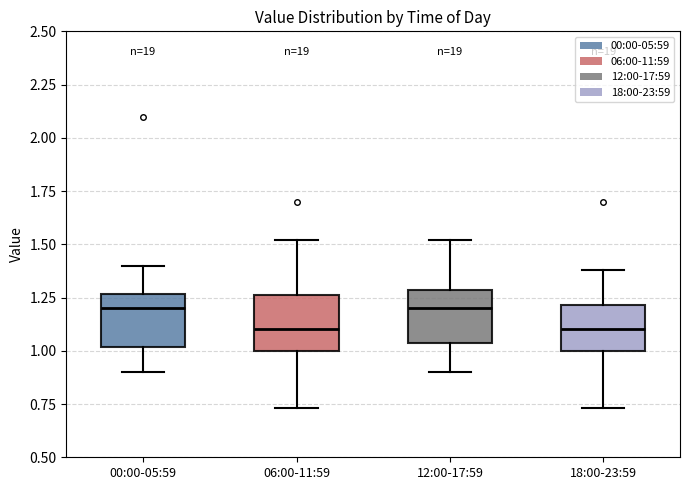

Reading left to right, transcribe this box plot: for each box, give where its median line is, the range the box spans, and where its two whiskers end, as read against the y-axis. The values are not printed on the chart, so give them approximately, as read against the axis.

00:00-05:59: median 1.20, box 1.00 to 1.25, whiskers 0.90 to 1.40
06:00-11:59: median 1.10, box 1.00 to 1.25, whiskers 0.75 to 1.50
12:00-17:59: median 1.20, box 1.05 to 1.30, whiskers 0.90 to 1.50
18:00-23:59: median 1.10, box 1.00 to 1.20, whiskers 0.75 to 1.40